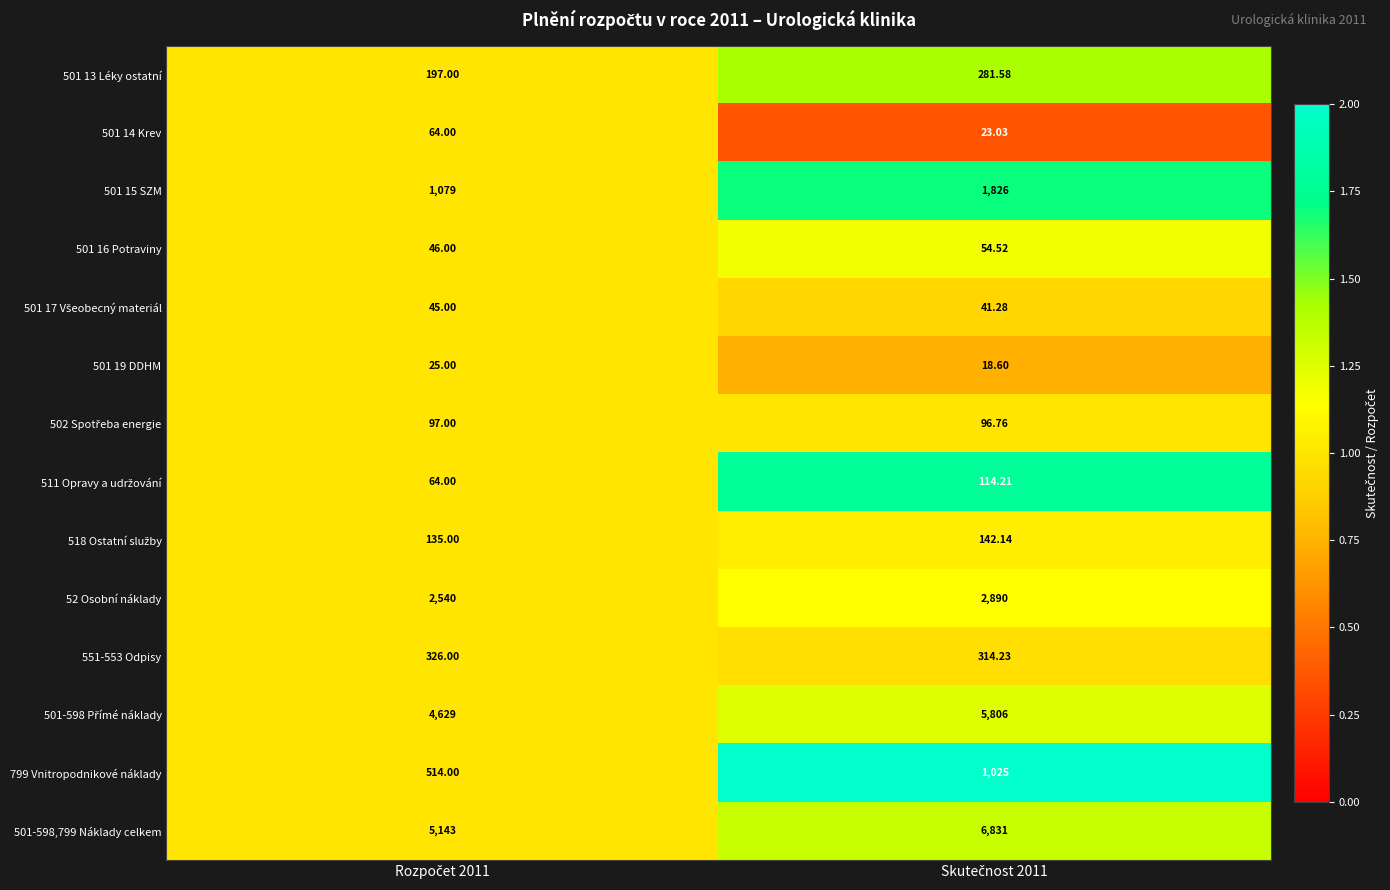

How many series are shown in this chart?

14